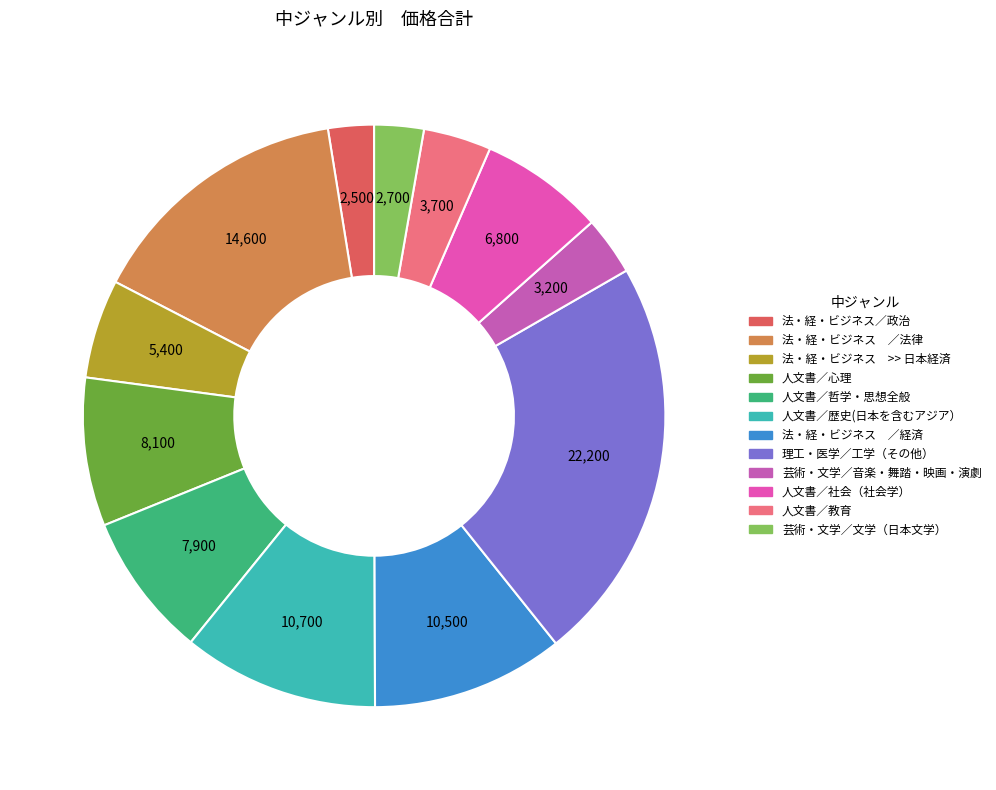

Is it true that 人文書／社会（社会学） is 19% of the pie?

False